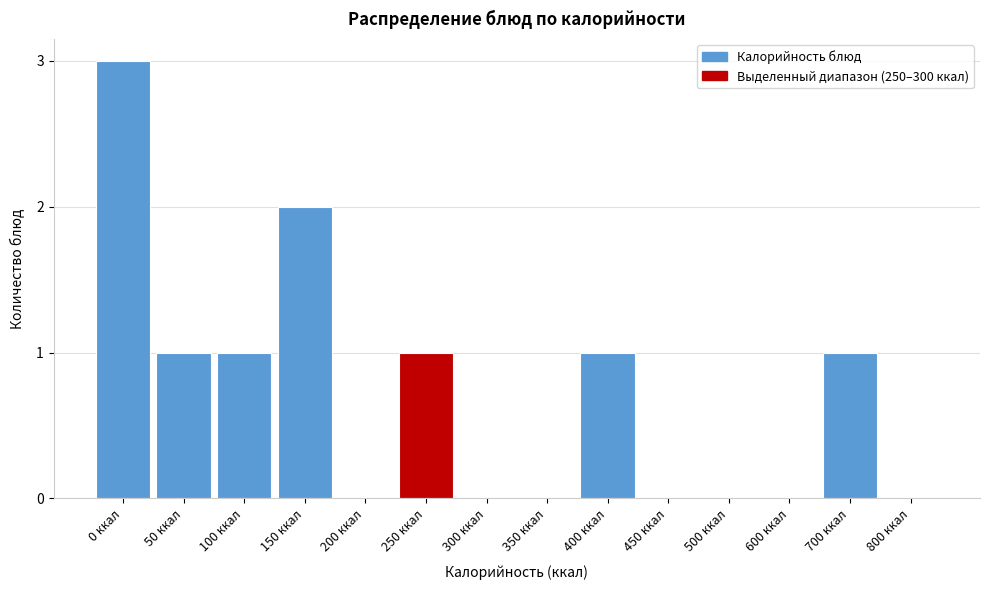

Reading left to right, extract all data points from this chart.

0 ккал=3	50 ккал=1	100 ккал=1	150 ккал=2	200 ккал=0	250 ккал=1	300 ккал=0	350 ккал=0	400 ккал=1	450 ккал=0	500 ккал=0	600 ккал=0	700 ккал=1	800 ккал=0